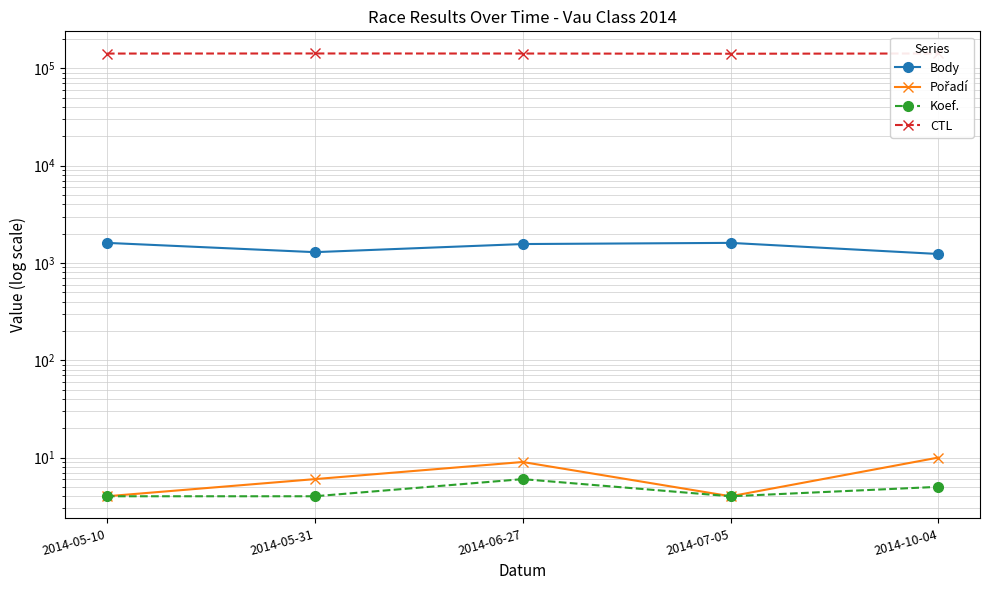

Which series has the largest total across all categories?

CTL